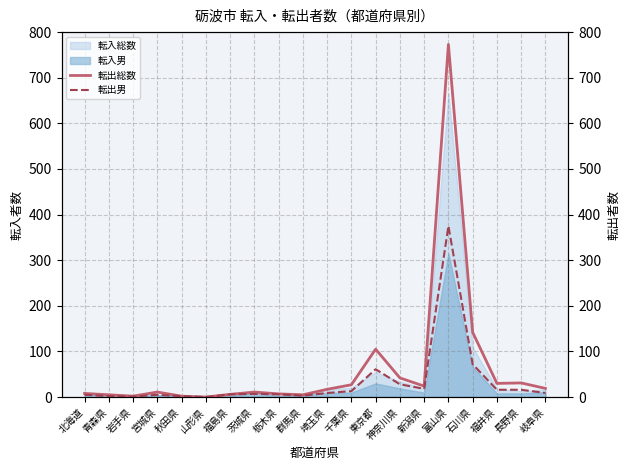

What is the difference between the maximum and minimum values in the 転出男 series?

375